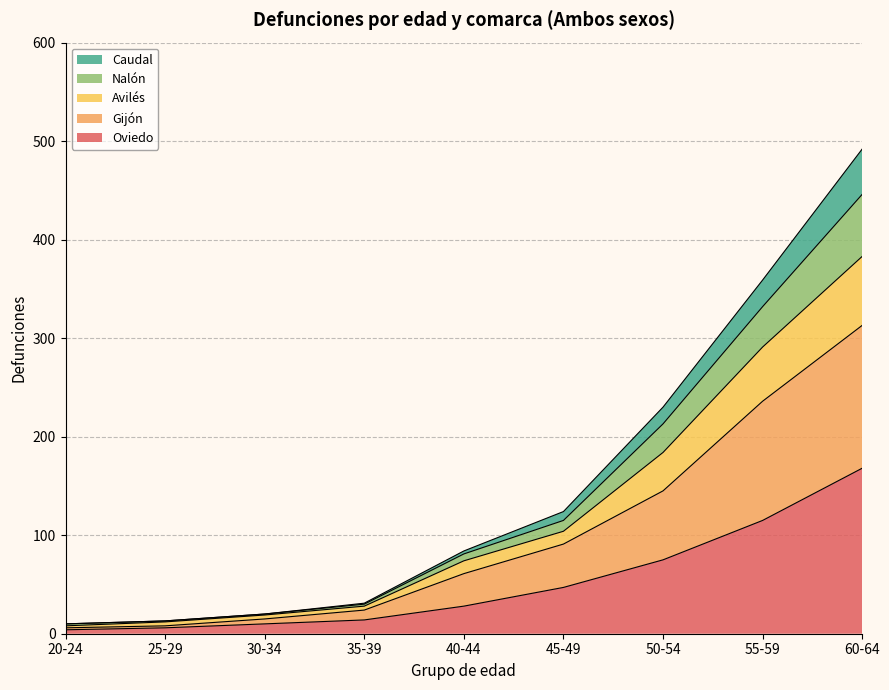

What is the maximum value for Oviedo?

168